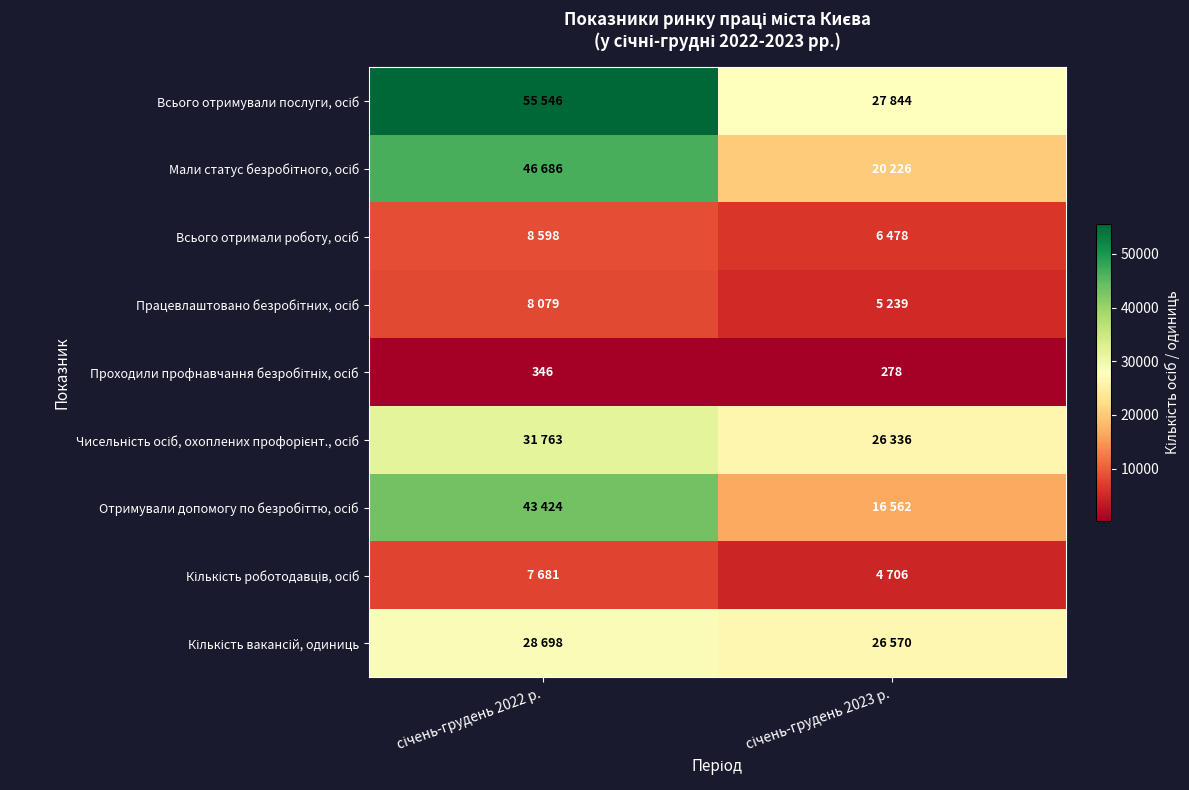

What is the minimum value shown in the chart?

278